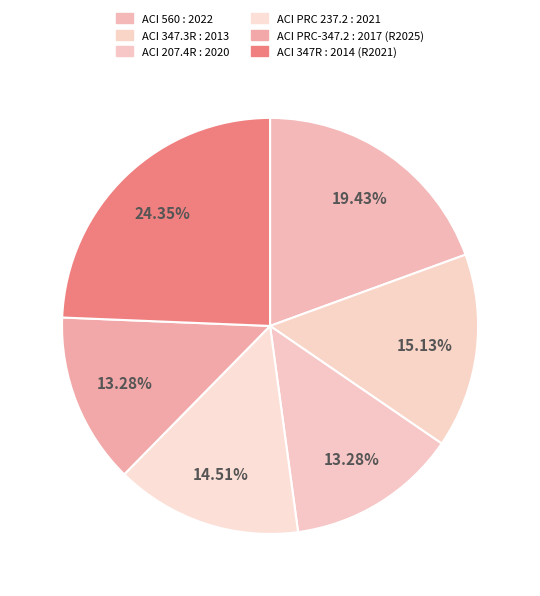

To the nearest percent, what is the difference between the ACI 560 : 2022 and ACI PRC-347.2 : 2017 (R2025) slice percentages?

6%